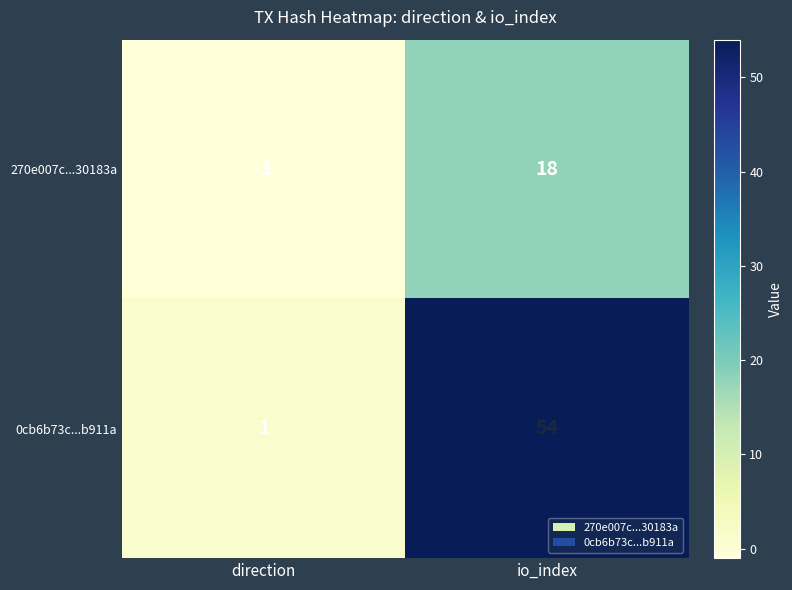

Which series has the largest total across all categories?

0cb6b73c...b911a